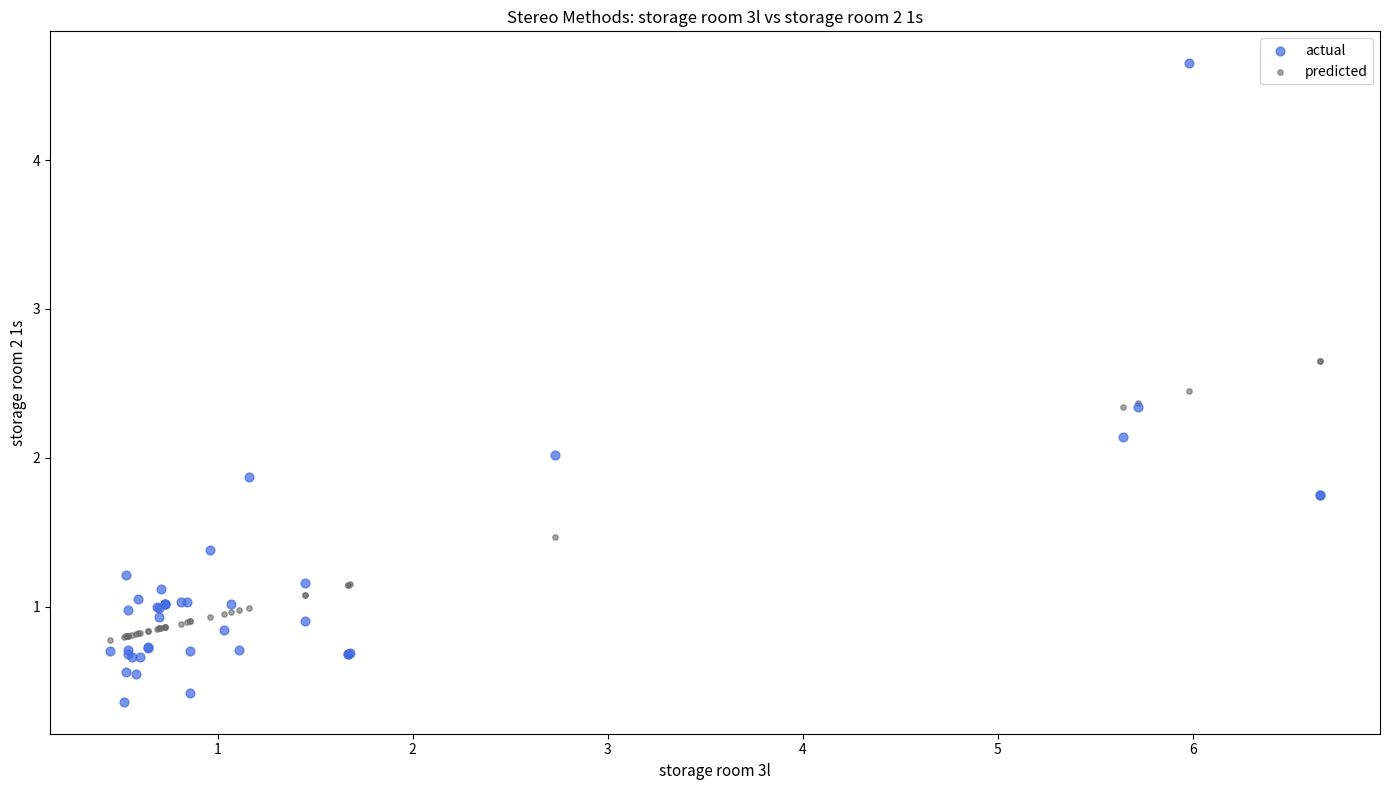

Which series has the widest spread of Y values?

actual